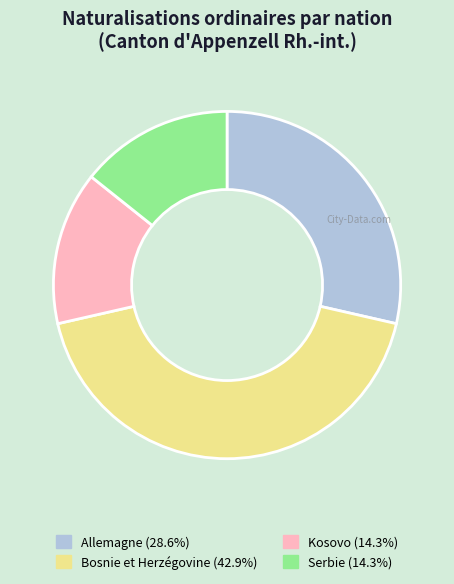

How many segments does this pie chart have?

4